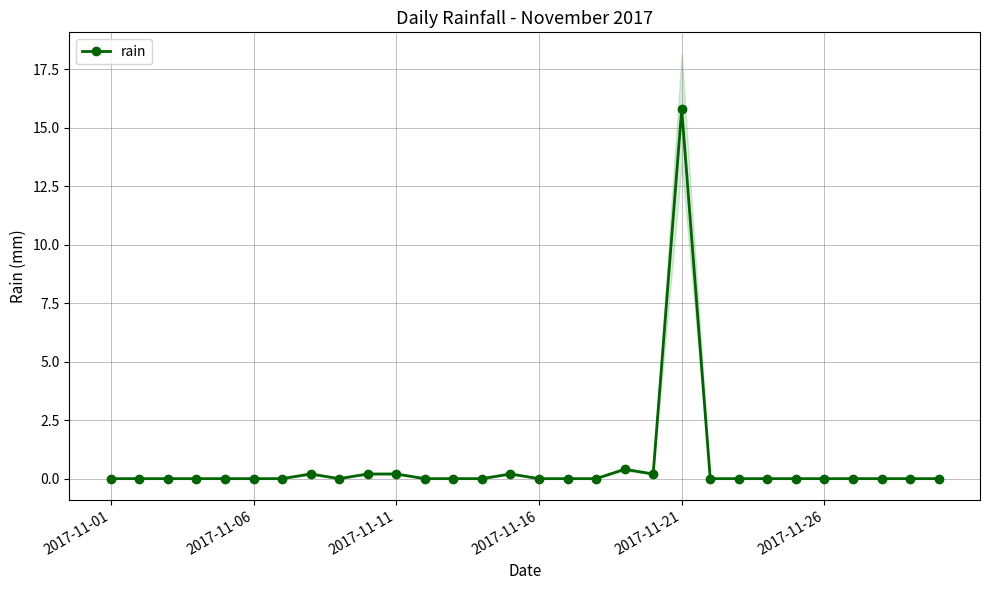

True or false: rain has more than 0 interior local peaks.

True